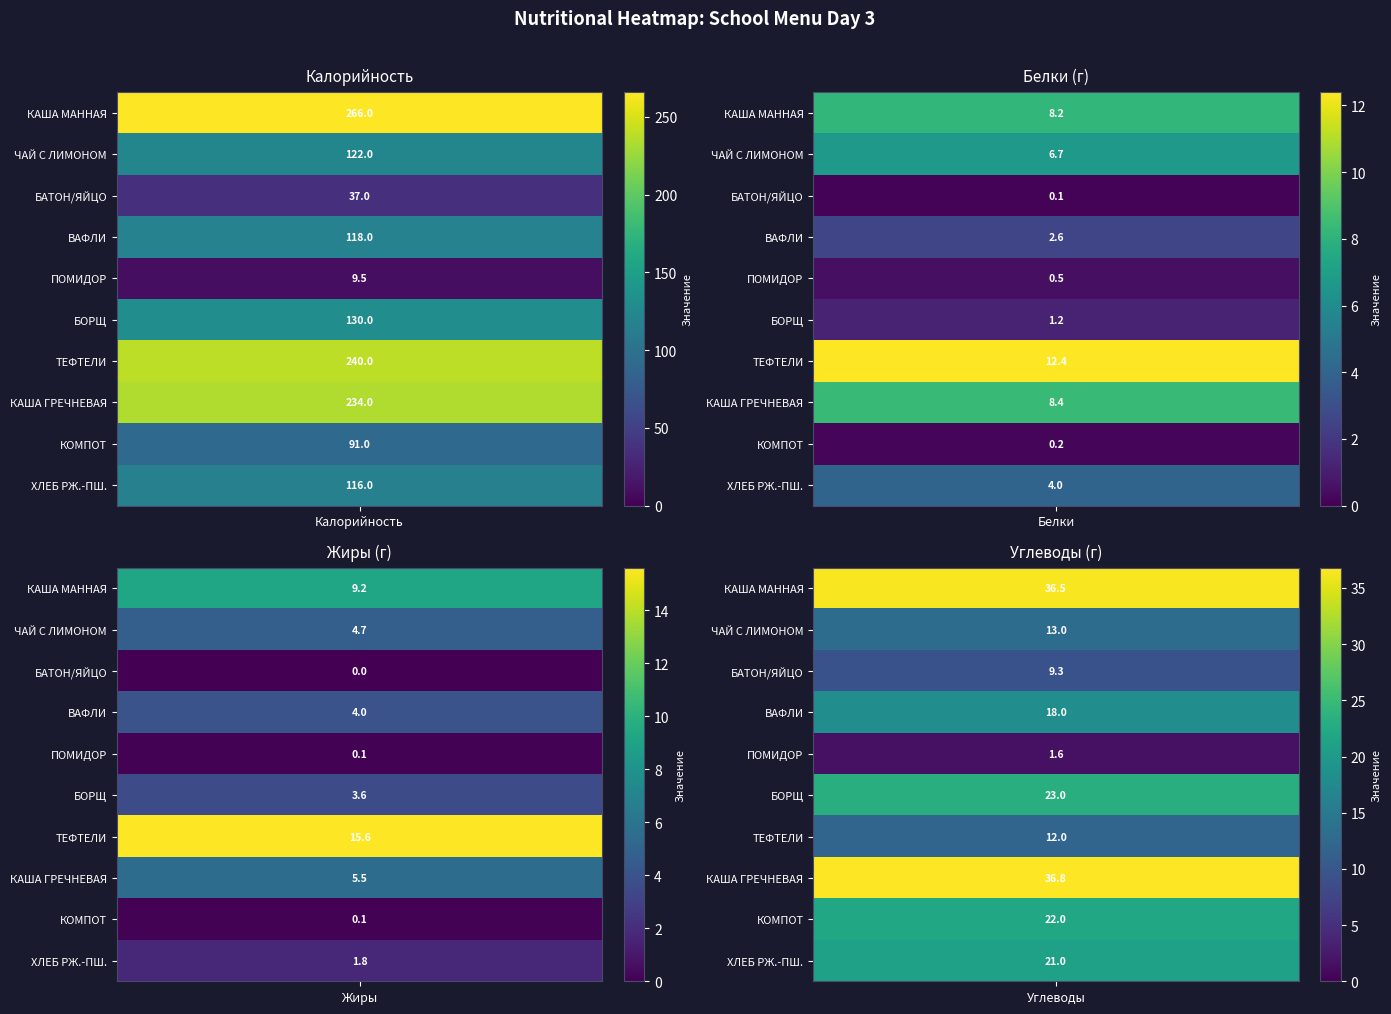

What is the difference between the highest and lowest values at Жиры?

15.6